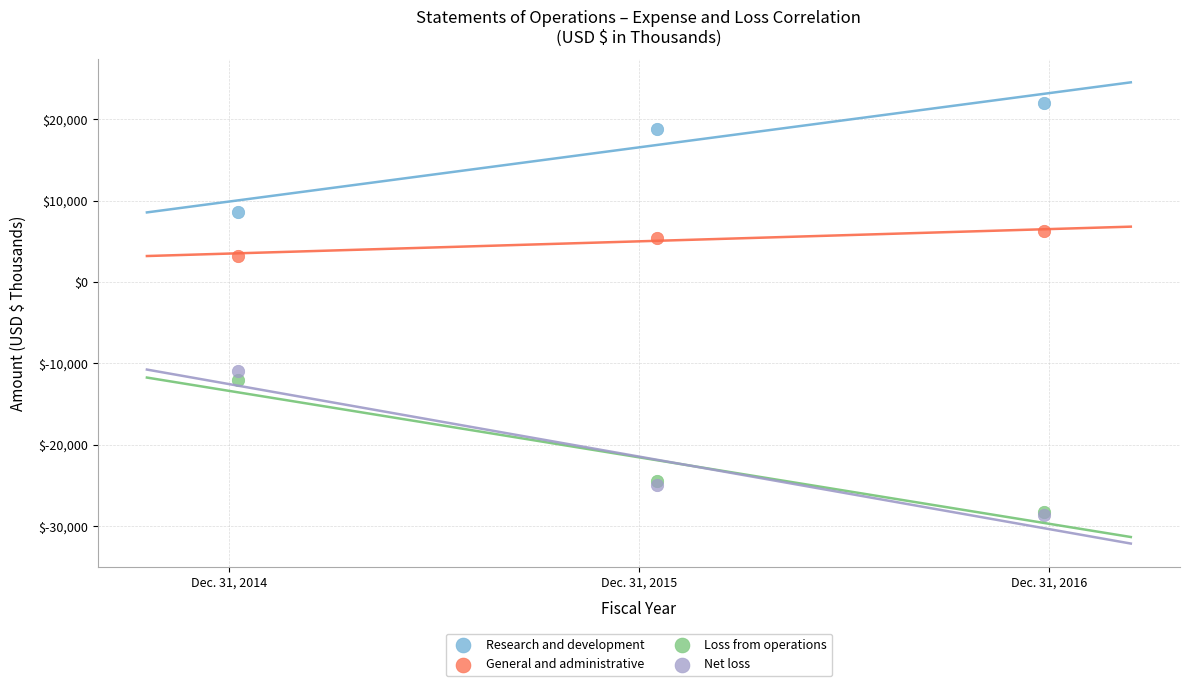

In the Research and development series, what Y value is closest to 15322?

18847.2